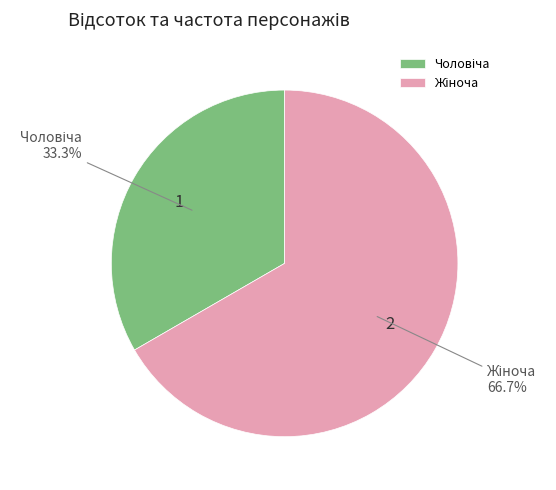

Does any single category account for the majority?

Yes